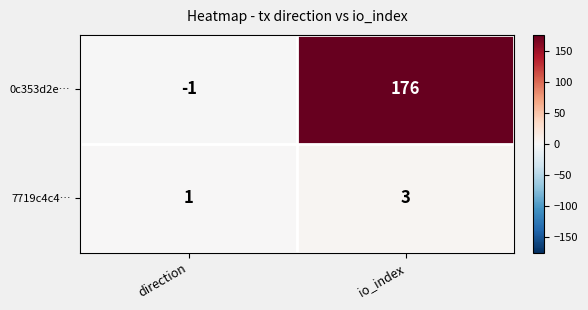

The 0c353d2e… series shows 79 at io_index. True or false?

False